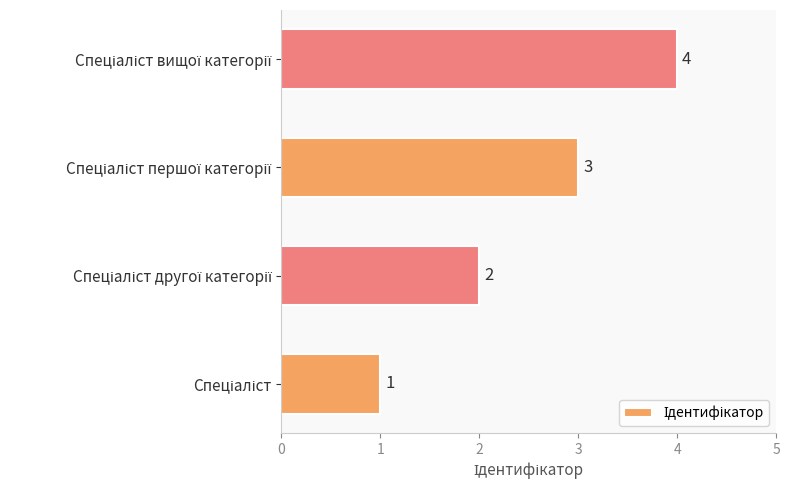

How many distinct data groups are displayed?

1